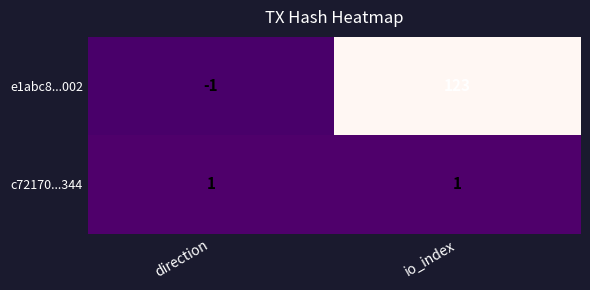

Which series has the largest range (max minus min)?

e1abc8...002